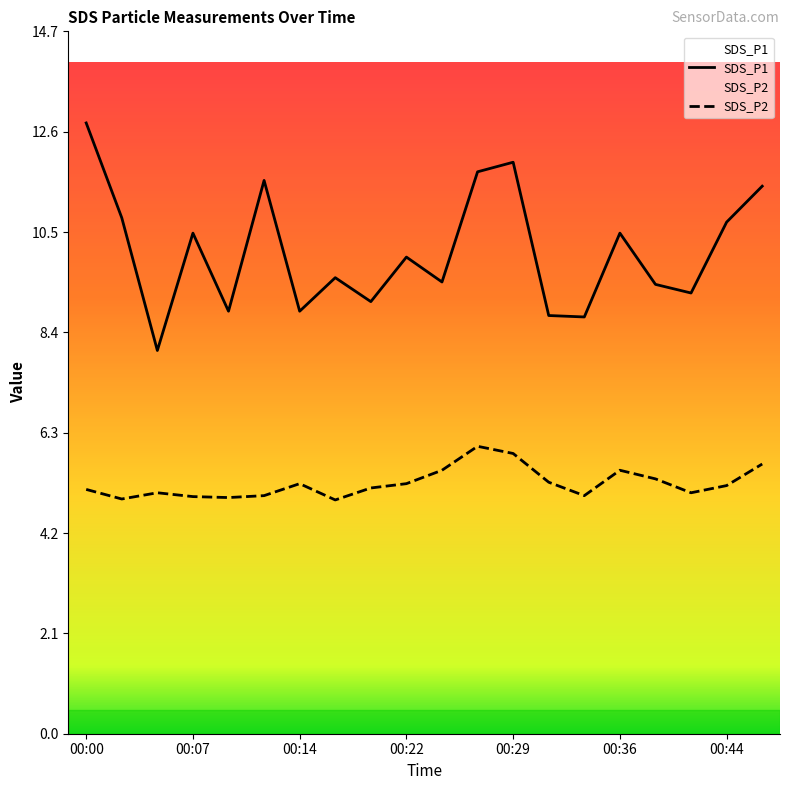

What is the difference between the second highest and minimum values in the SDS_P1 series?

3.9